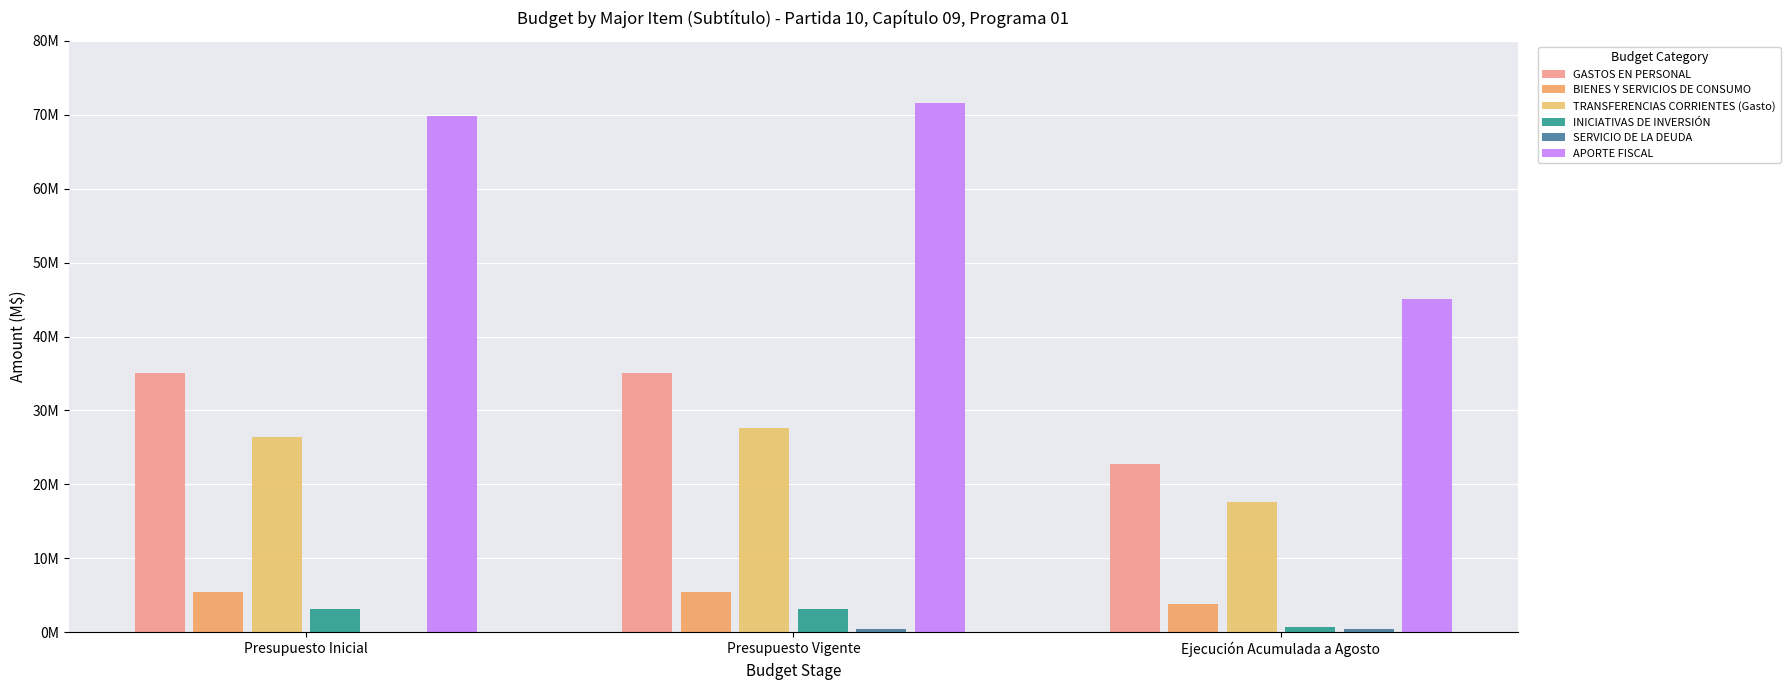

The value of TRANSFERENCIAS CORRIENTES (Gasto) at Presupuesto Vigente is 27621577. True or false?

True